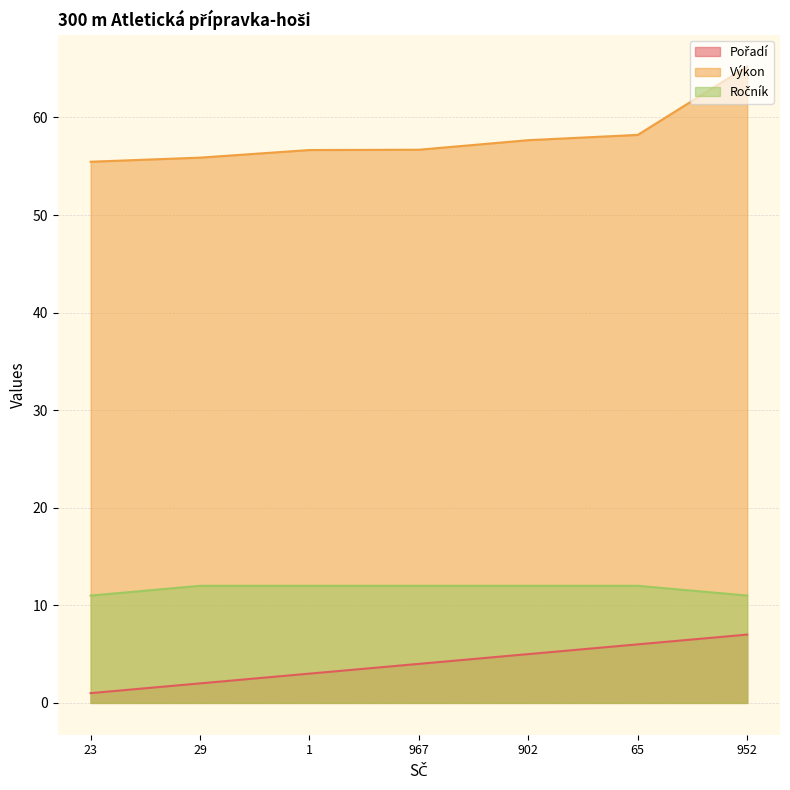

At which label does Výkon reach its peak?

952